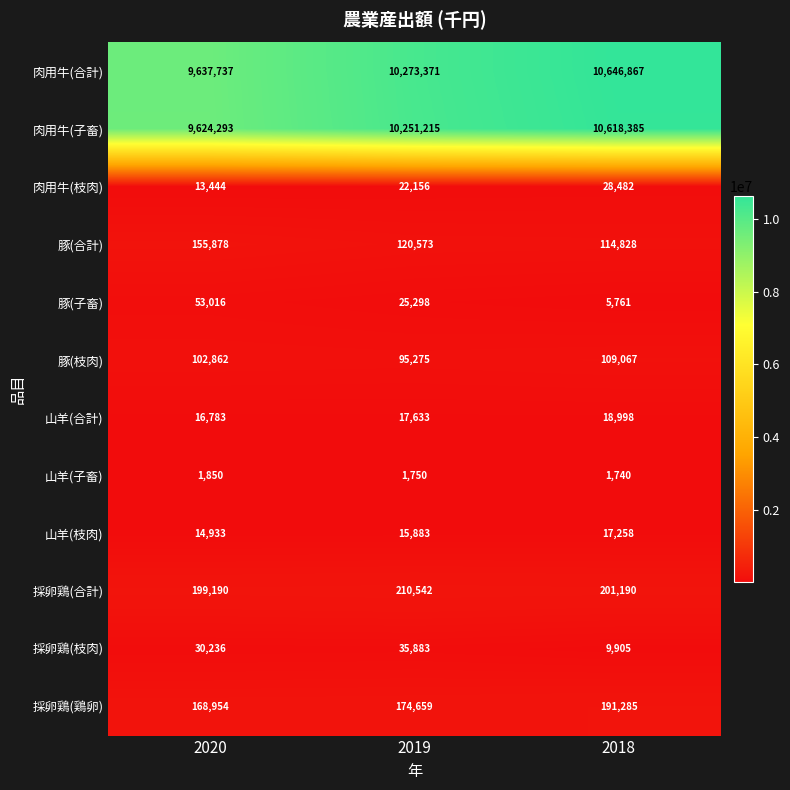

Which label corresponds to the smallest value in the chart?

2018